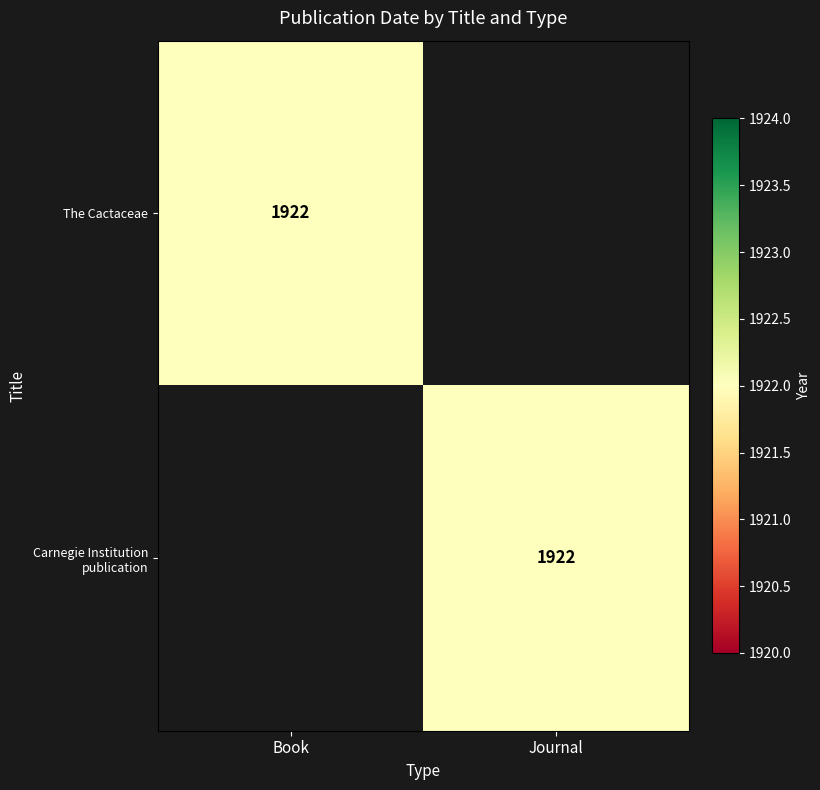

The value of The Cactaceae at Book is 537. True or false?

False